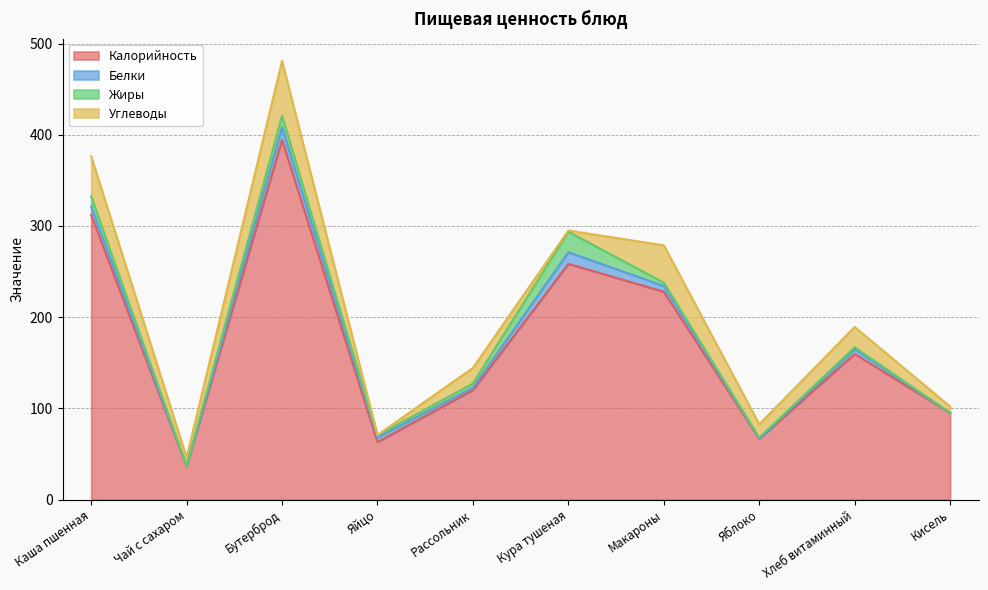

How many values in the Белки series exceed 5?

6